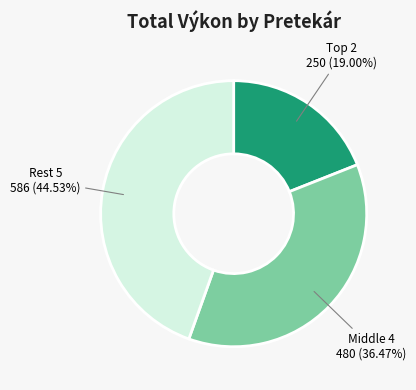

What is the ratio of the value at Rest 5 to the value at Middle 4?

1.2